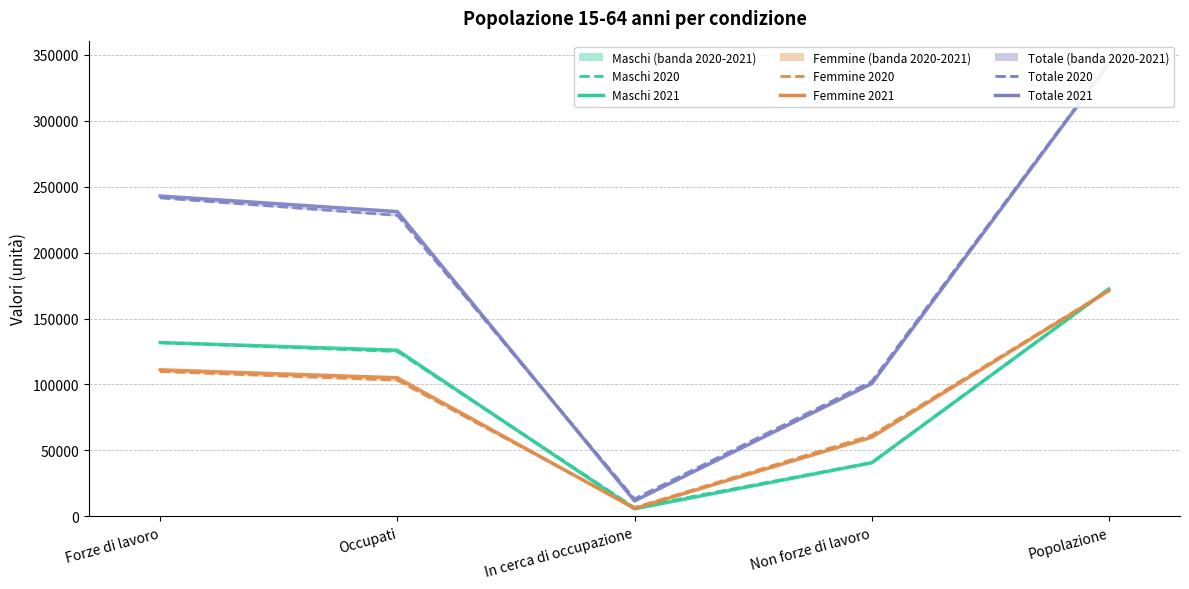

What is the total value across all series at Forze di lavoro?

968800